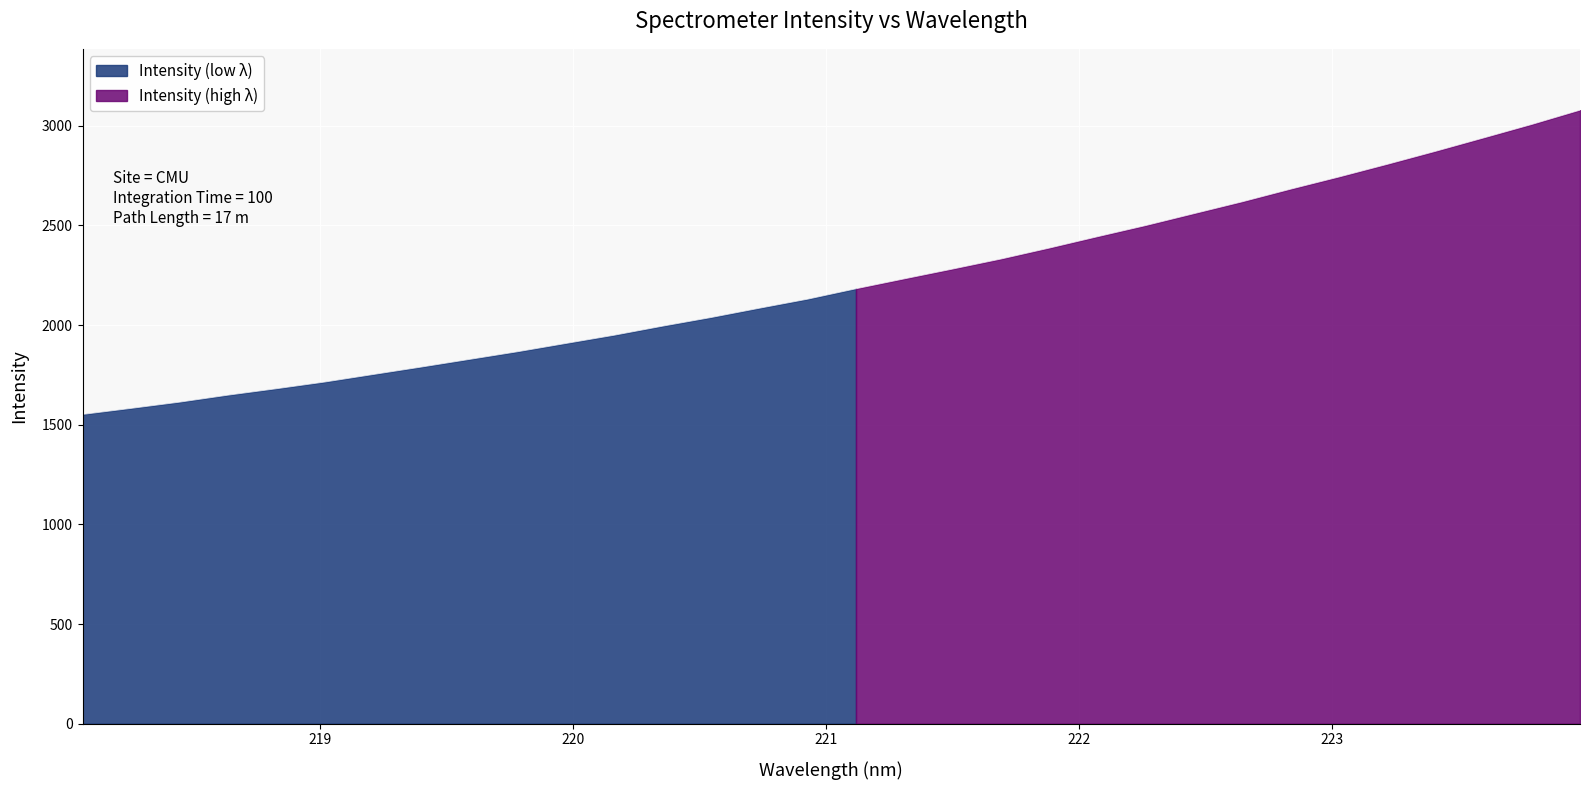

The chart shows a value of 1463.4 at 220.9264. True or false?

False